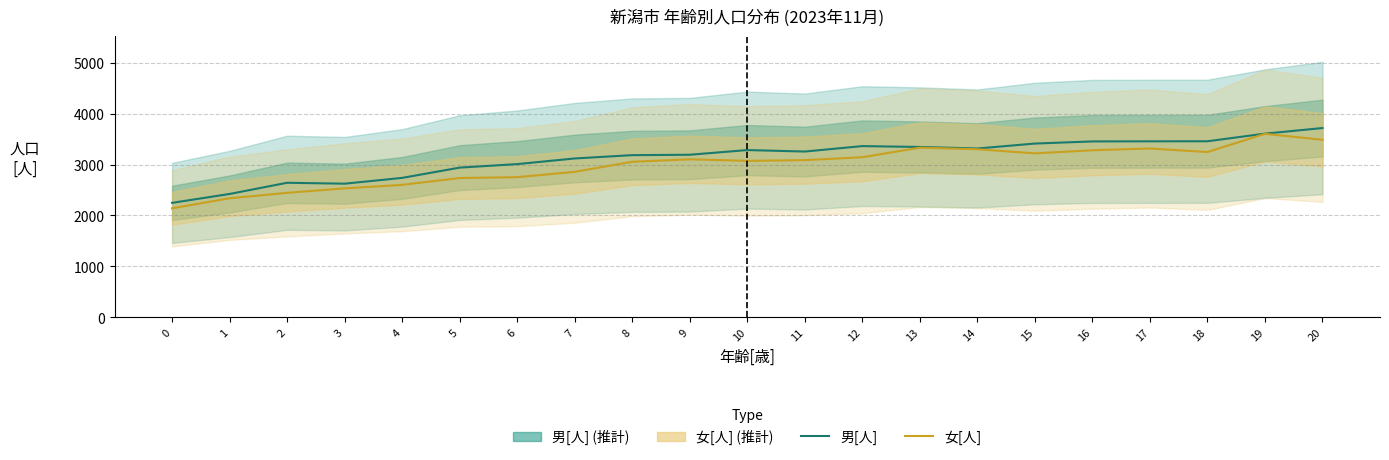

List the series in order of their peak value, lowest first.

女[人], 男[人]